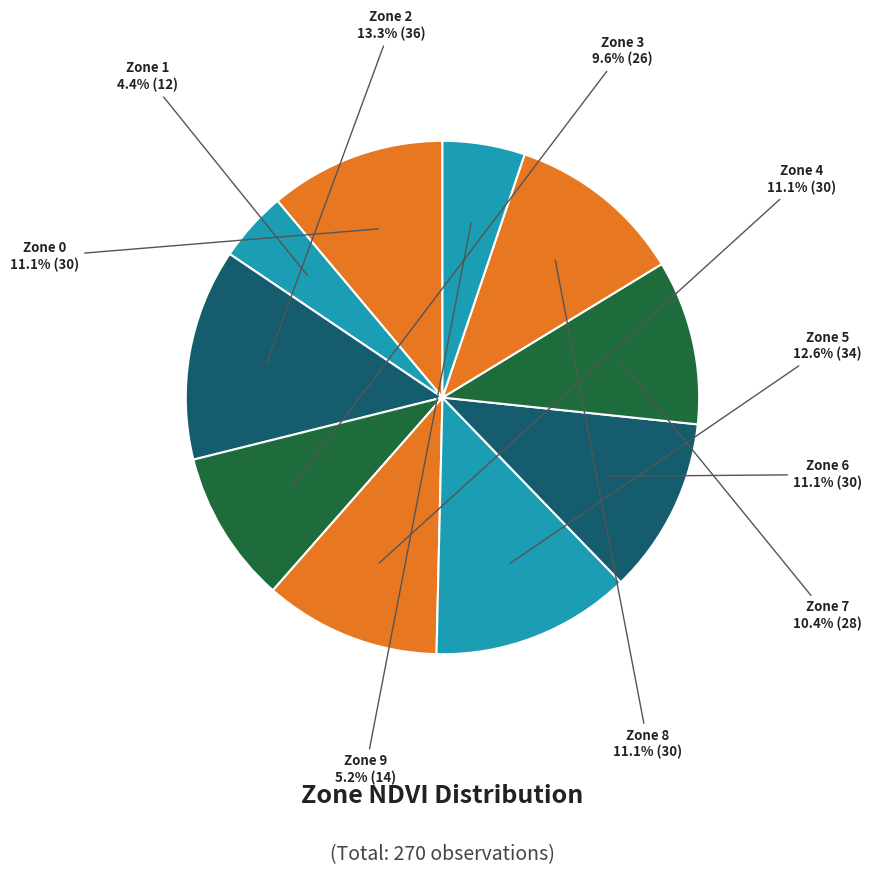

How many segments does this pie chart have?

10